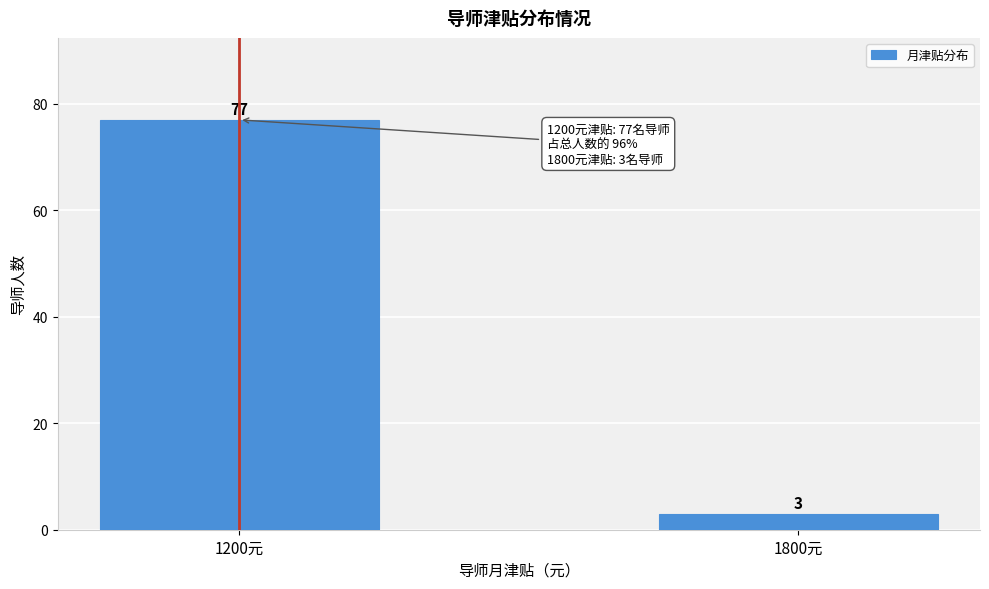

Reading right to left, extract all data points from this chart.

1800元=3	1200元=77